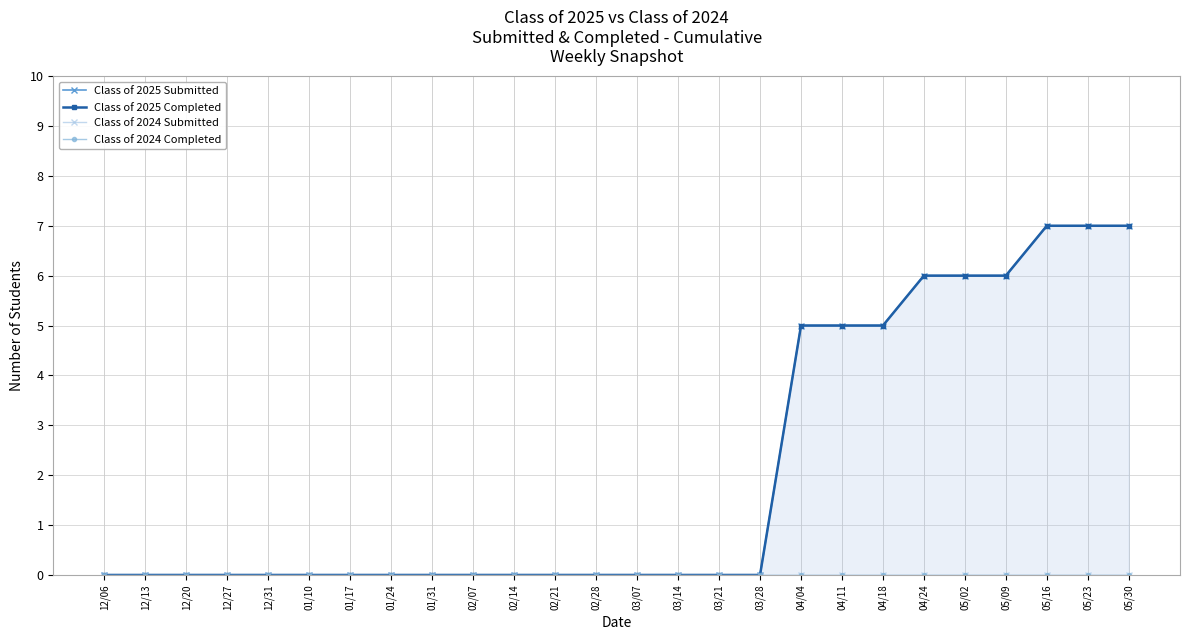

What is the highest value of the Class of 2025 Submitted series?

7